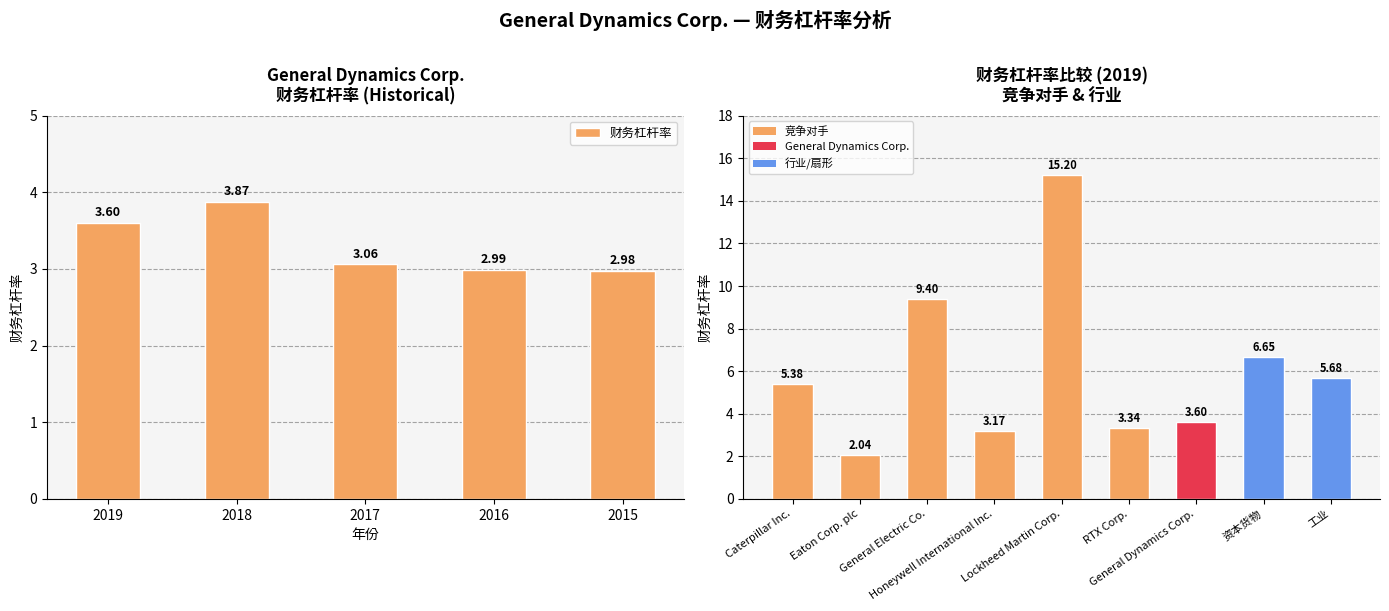

Which has a higher value, 2015 or 2019?

2019